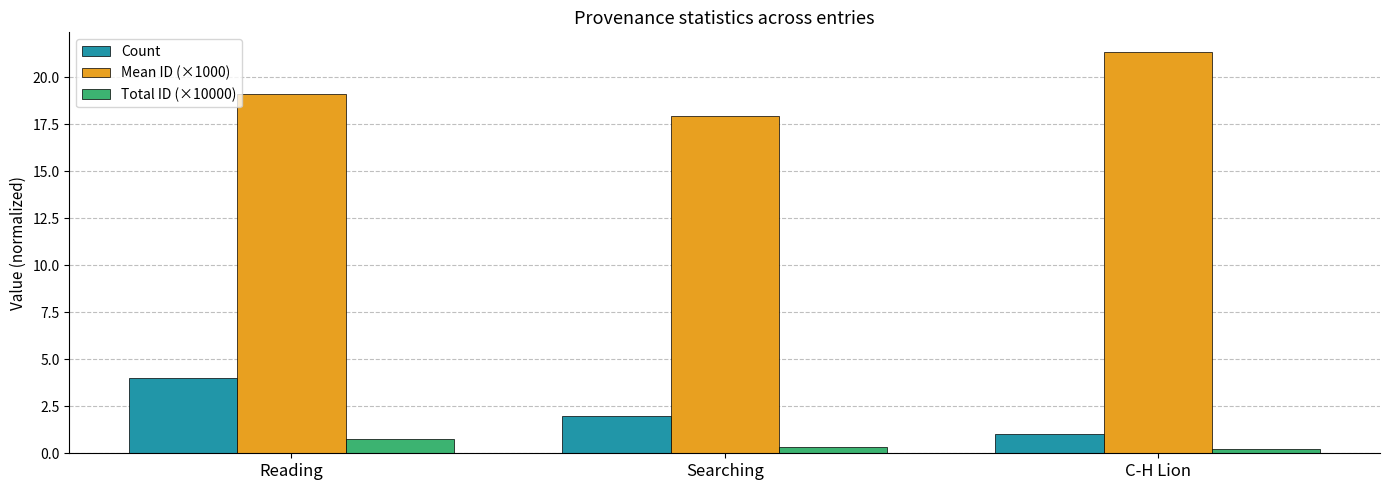

What is the difference between the highest and lowest values at Searching?

17.6